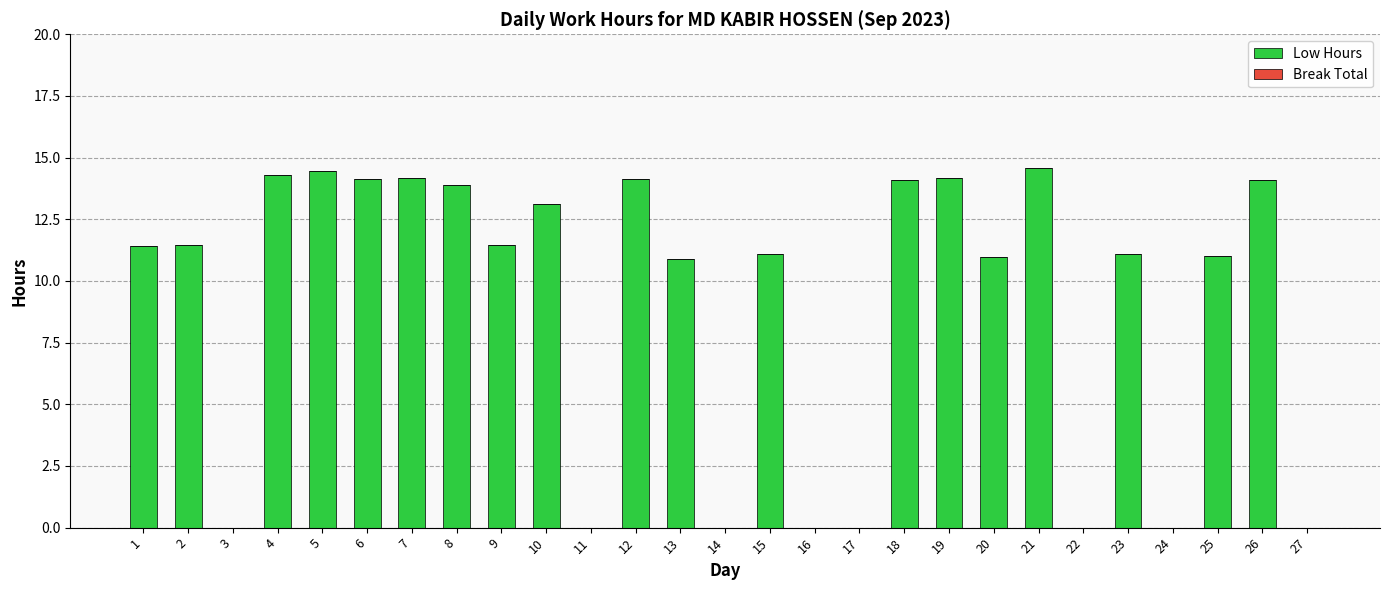

What is the change in value from 10 to 12?

+1.0